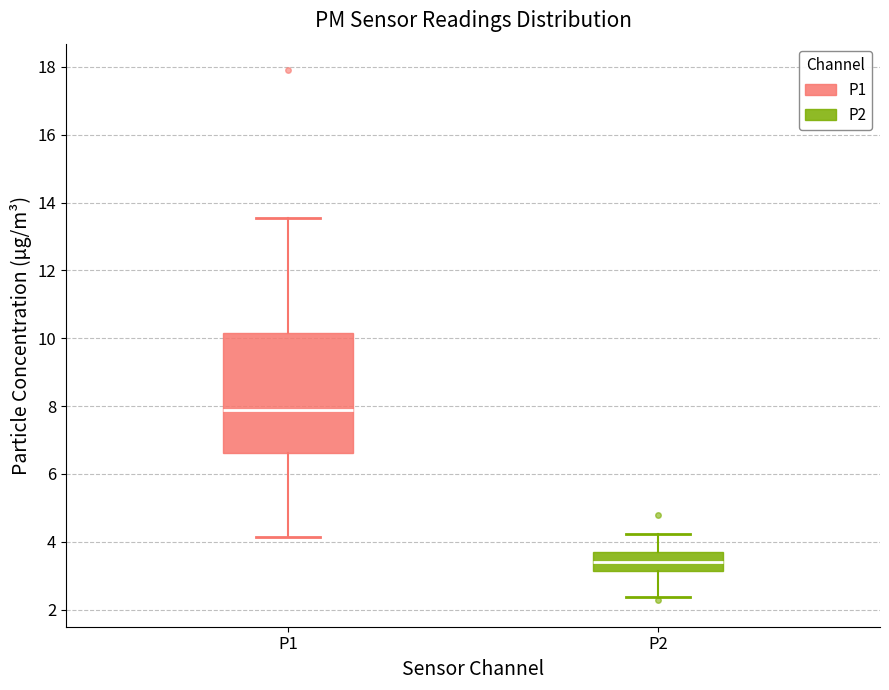

Reading left to right, transcribe this box plot: for each box, give where its median line is, the range the box spans, and where its two whiskers end, as read against the y-axis. The values are not printed on the chart, so give them approximately, as read against the axis.

P1: median 7.8, box 6.6 to 10.2, whiskers 4.2 to 13.6
P2: median 3.4, box 3.2 to 3.8, whiskers 2.4 to 4.2